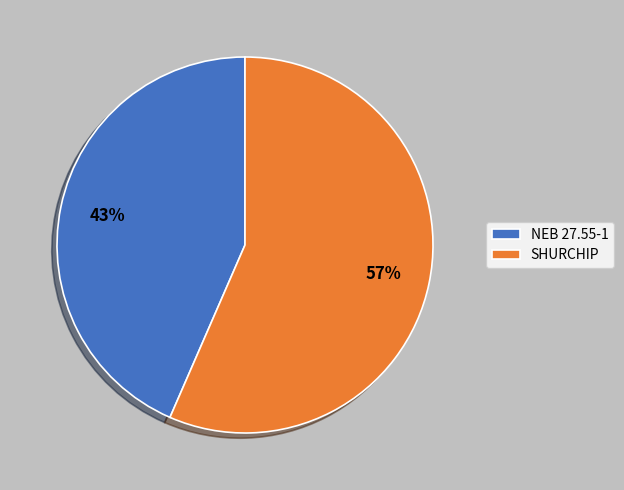

What is the majority slice?

SHURCHIP